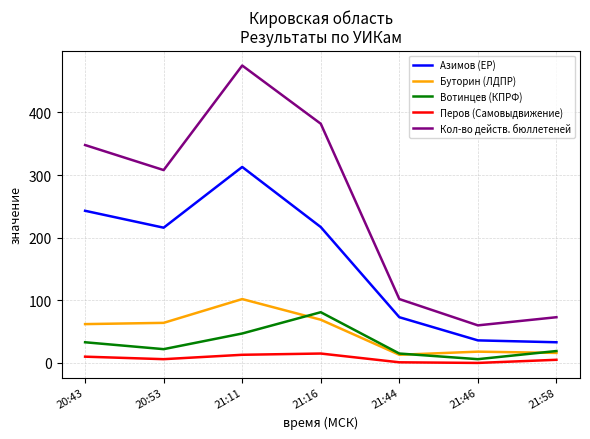

Where does the Вотинцев (КПРФ) series first go above 22?

20:43